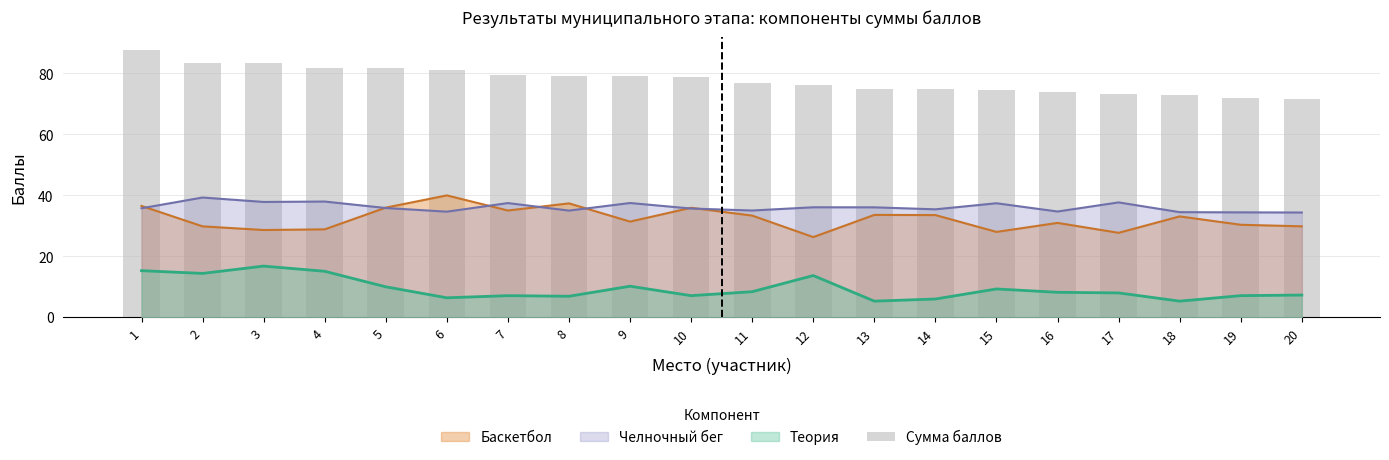

How many values are below 78?

10